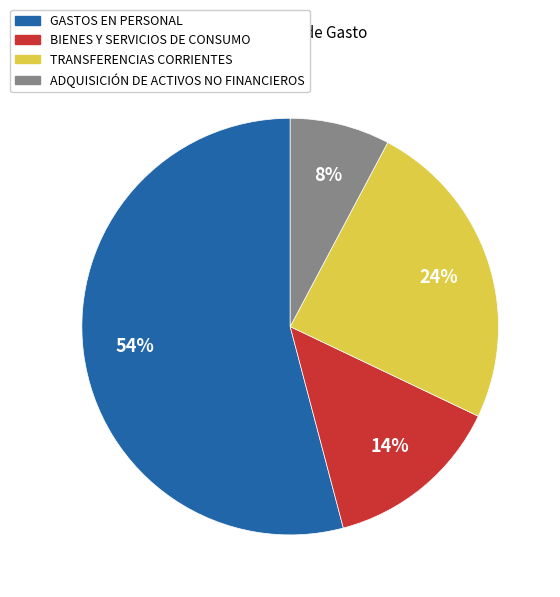

To the nearest percent, what is the combined percentage of ADQUISICIÓN DE ACTIVOS NO FINANCIEROS and BIENES Y SERVICIOS DE CONSUMO?

22%